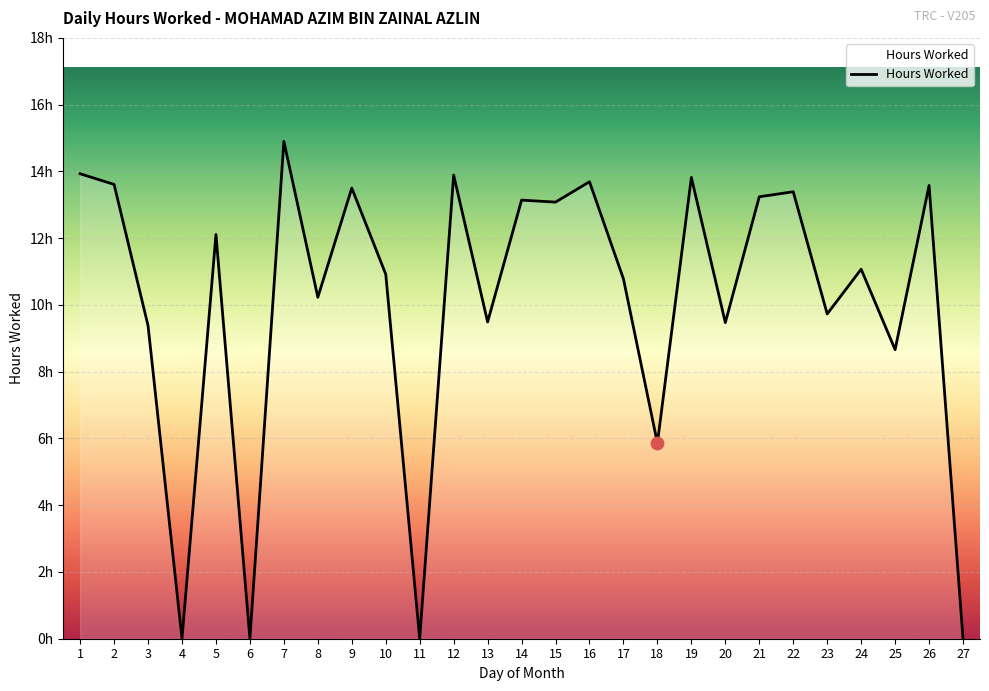

Does the chart have visible grid lines?

Yes